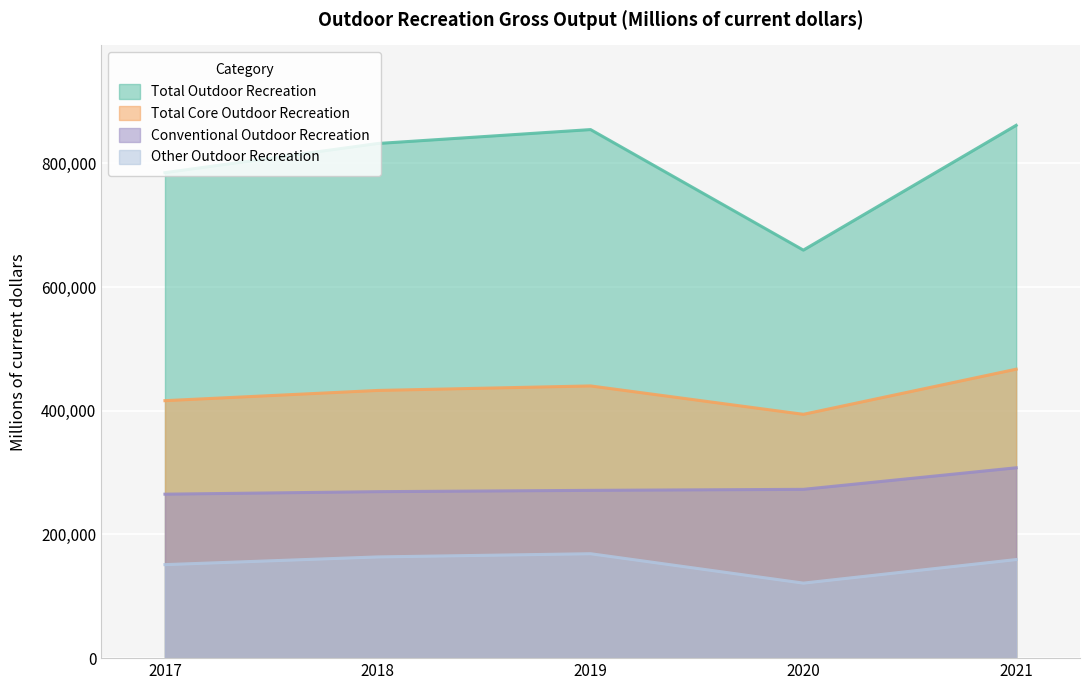

How many data points in Conventional Outdoor Recreation are less than 271289?

2